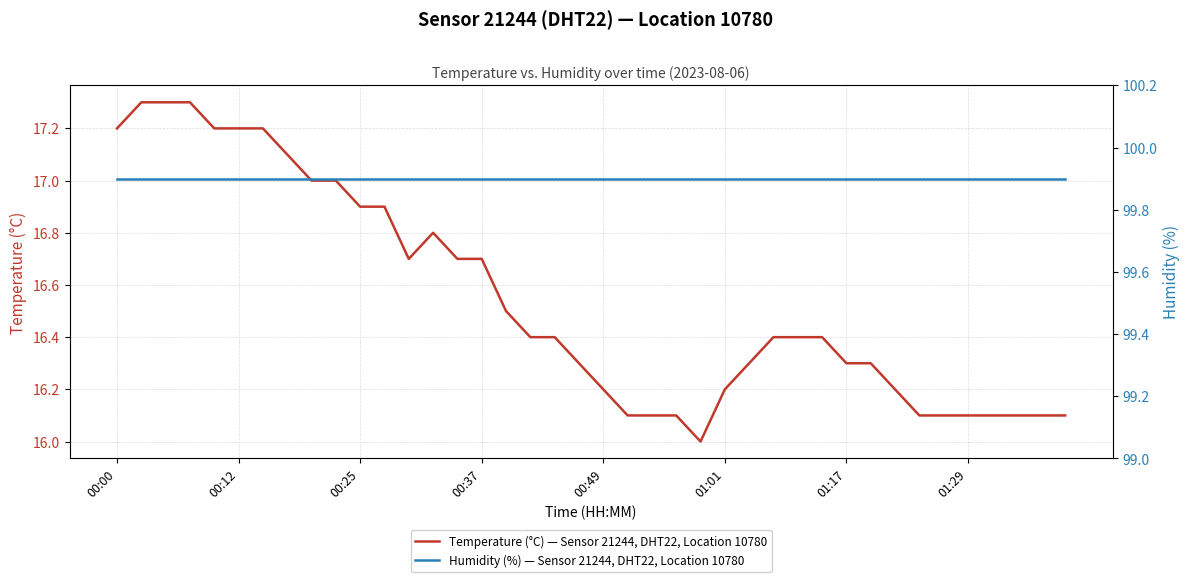

List the series in order of their overall mean, lowest first.

Temperature (°C) — Sensor 21244, DHT22, Location 10780, Humidity (%) — Sensor 21244, DHT22, Location 10780